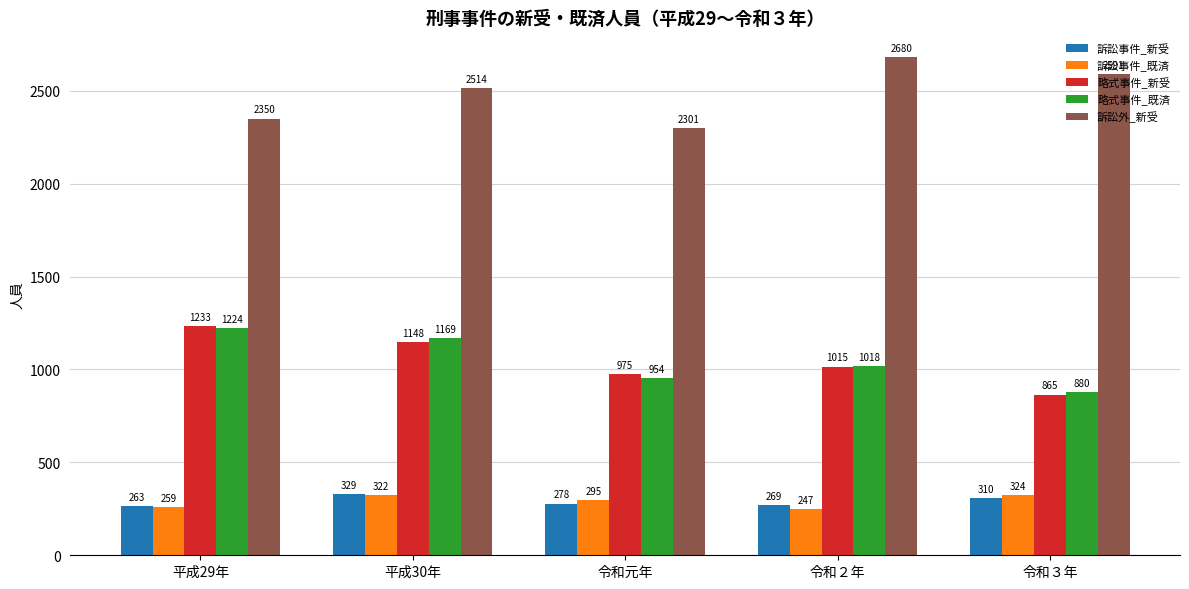

Count the number of categories in the chart.

5